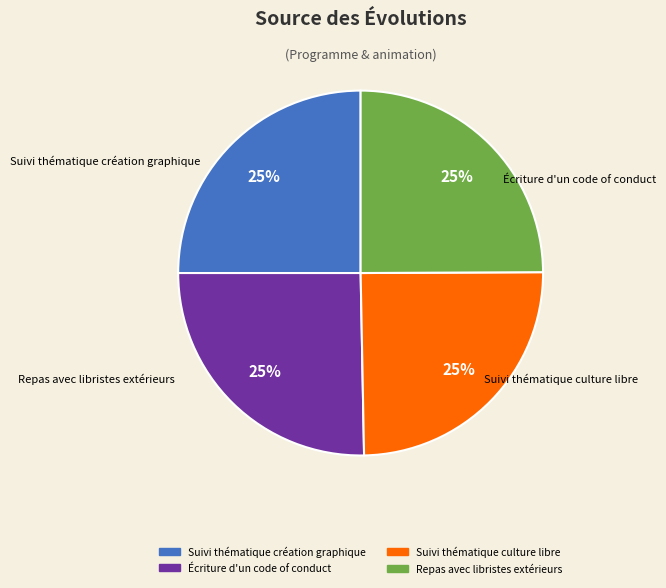

Approximately how many times larger is the value at Repas avec libristes extérieurs compared to Écriture d'un code of conduct?

1.0